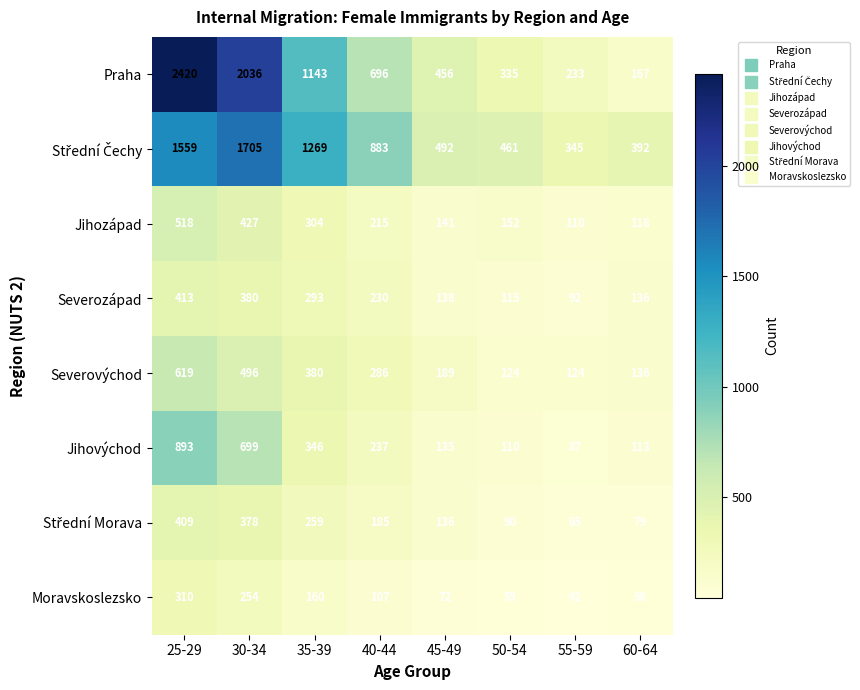

Is it true that Moravskoslezsko equals 72 at 45-49?

True